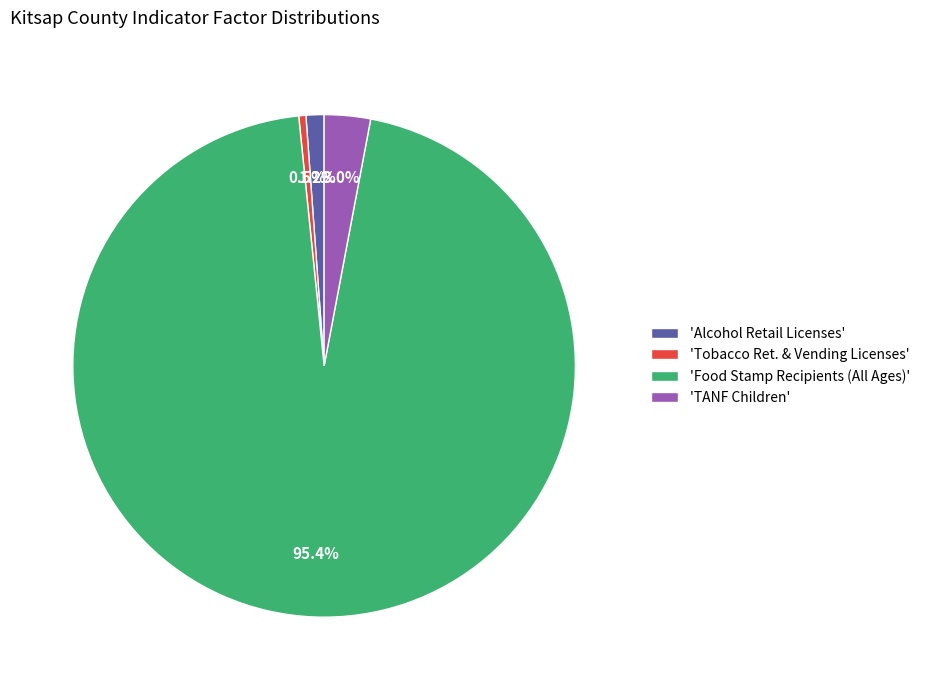

Do 'Alcohol Retail Licenses' and 'TANF Children' together represent more than half of the pie?

No